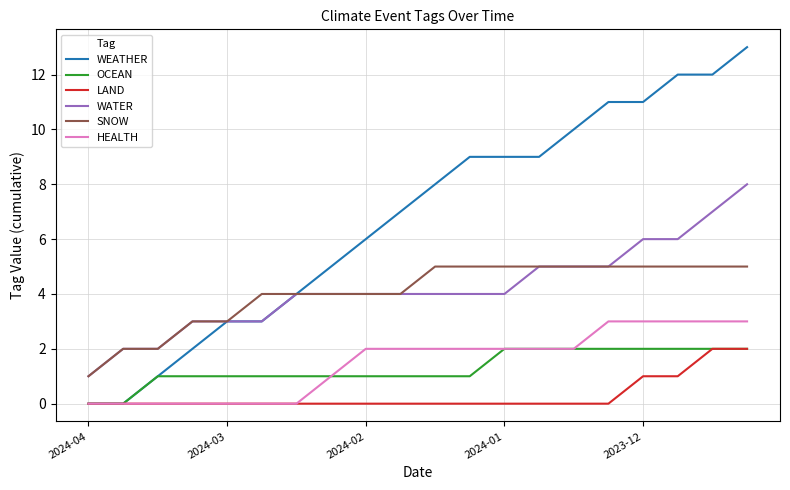

Which series has the largest total across all categories?

WEATHER